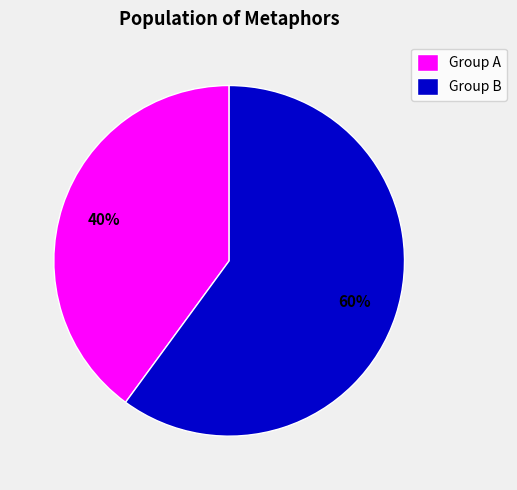

Which slice is the smallest?

Group A